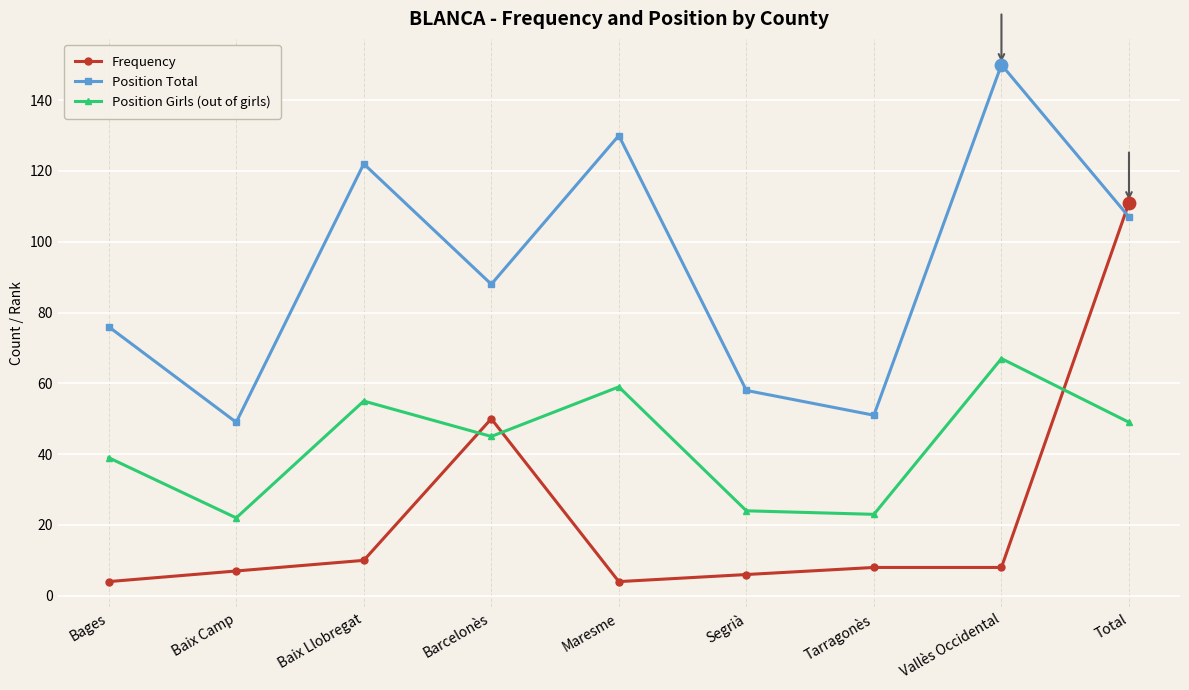

Which series has the largest total across all categories?

Position Total